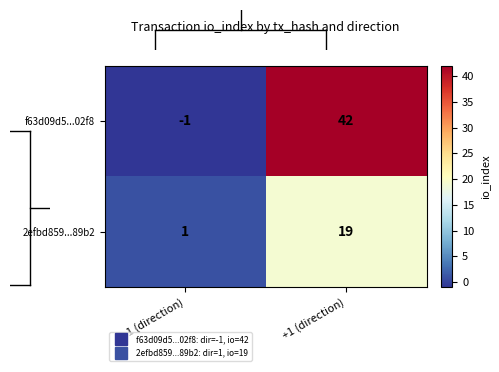

True or false: 2efbd859...89b2 has a value of 7 at +1 (direction).

False